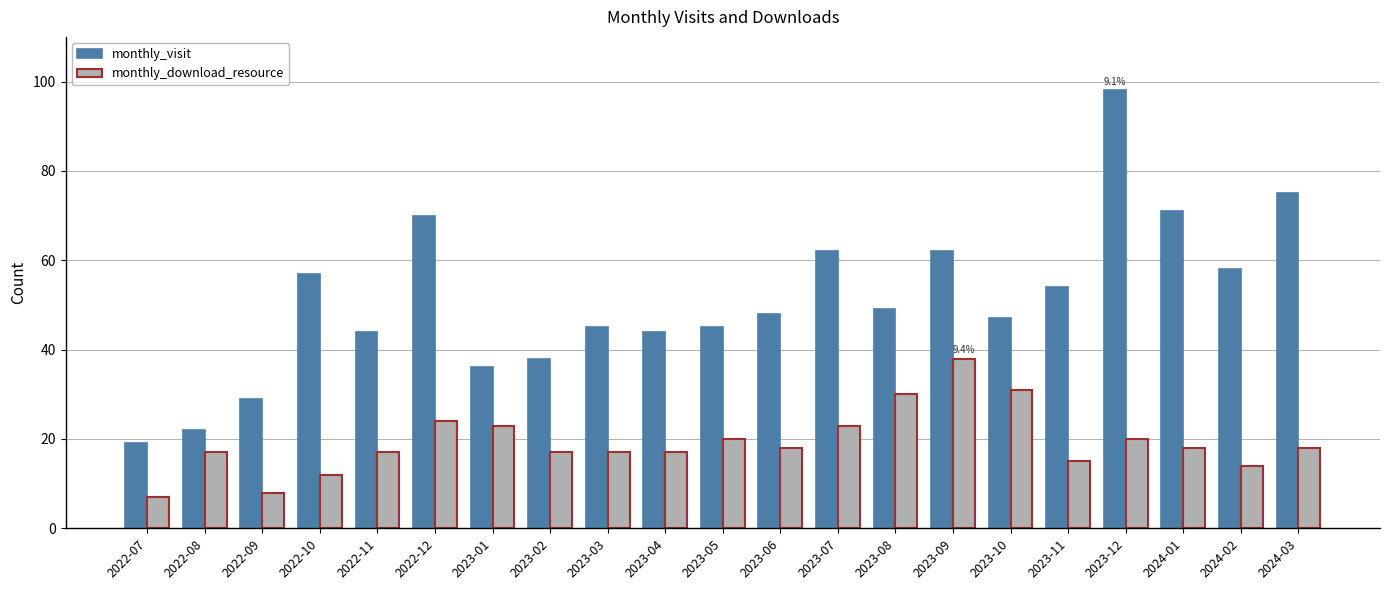

At which label does monthly_visit reach its peak?

2023-12